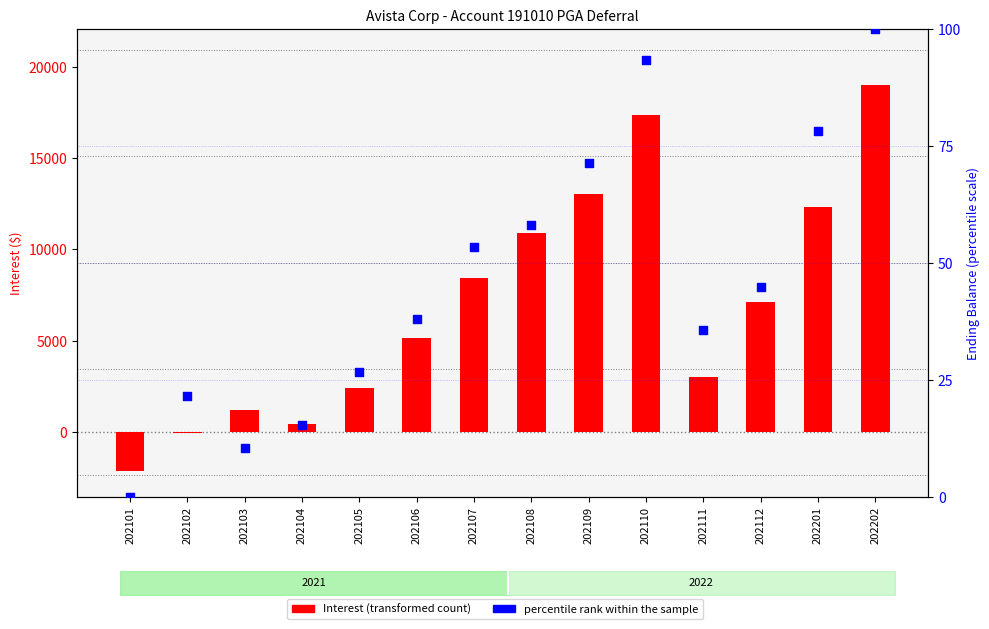

At which category is the sum across all series the highest?

202202